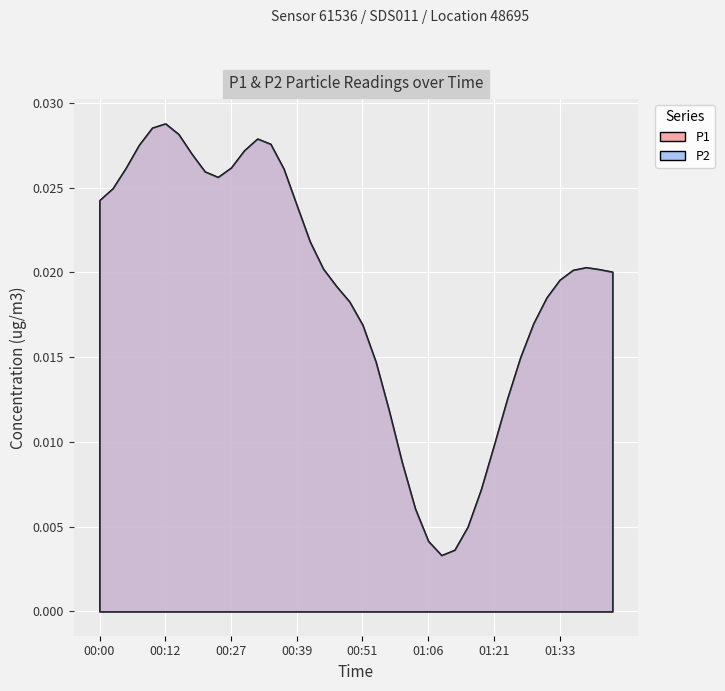

True or false: P1 has a value of 0.1 at 00:58.

False